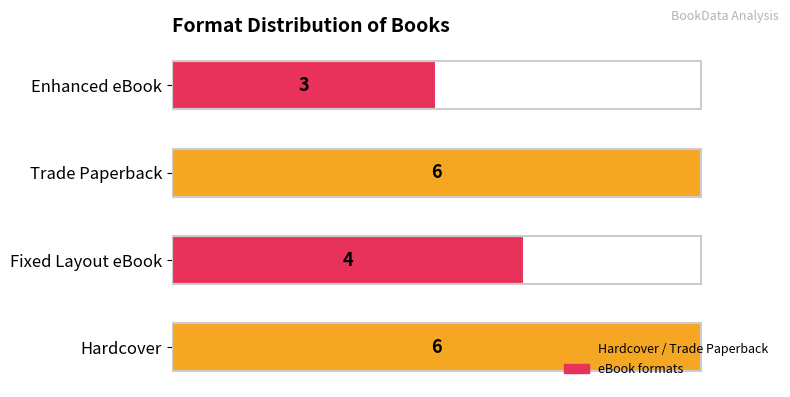

Count the values in the range 4 to 6.

3